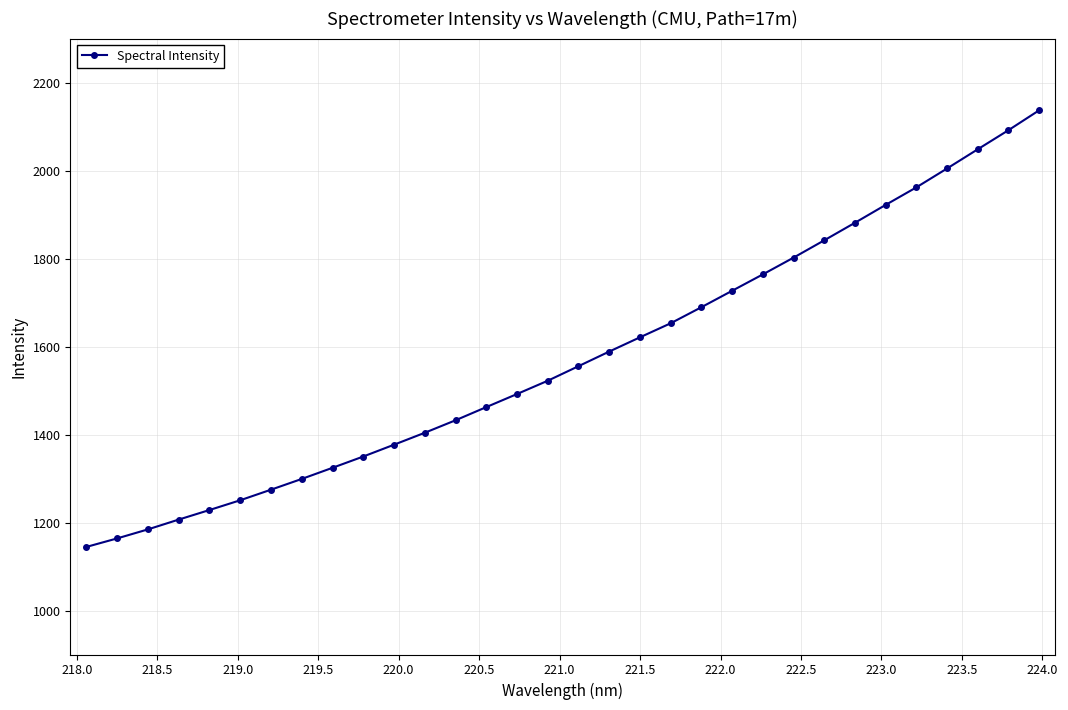

What is the sum of all values?

50404.9